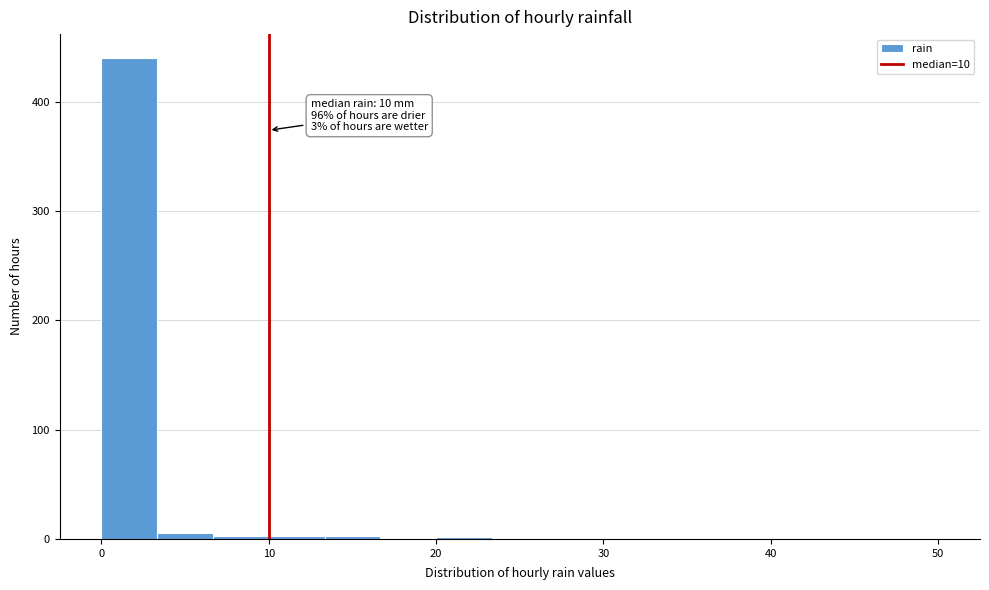

Around what value on the x-axis is the tallest bar? Give the approximate position of its centre, as read against the axis.

2